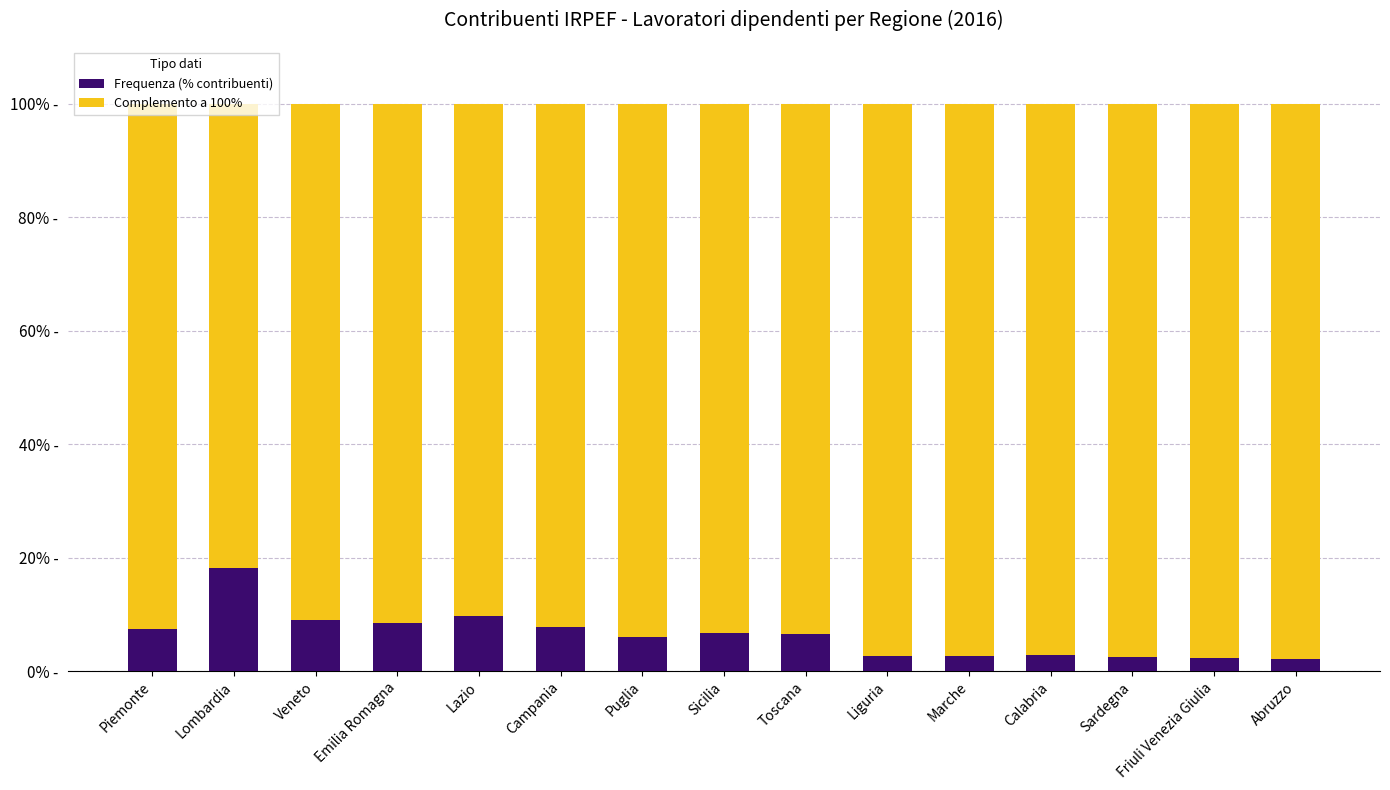

What is the label of the 15th bar from the right?

Piemonte